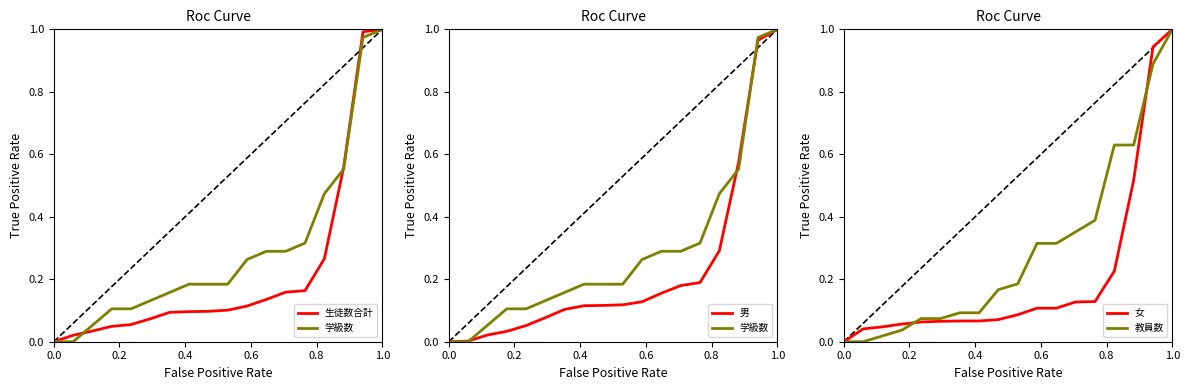

Which category has the highest value in the 教員数 series?

1.0